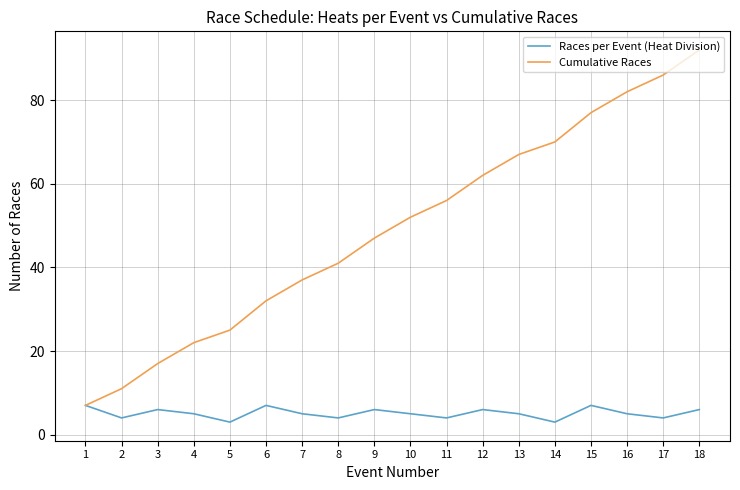

What are all the series names shown in the legend?

Races per Event (Heat Division), Cumulative Races